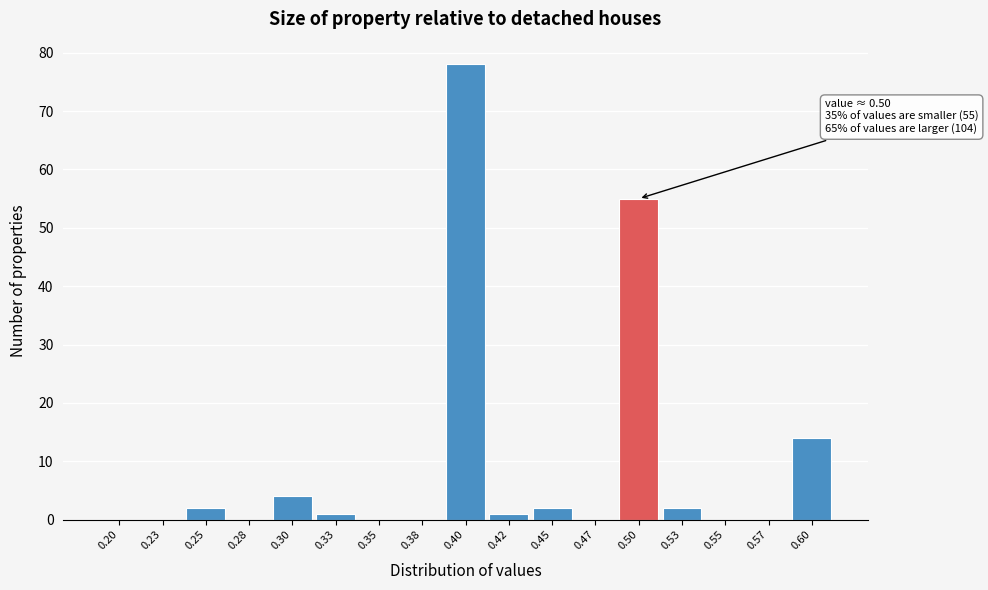

Reading left to right, list all the values displayed in this chart.

0.20=0	0.23=0	0.25=2	0.28=0	0.30=4	0.33=1	0.35=0	0.38=0	0.40=78	0.42=1	0.45=2	0.47=0	0.50=55	0.53=2	0.55=0	0.57=0	0.60=14